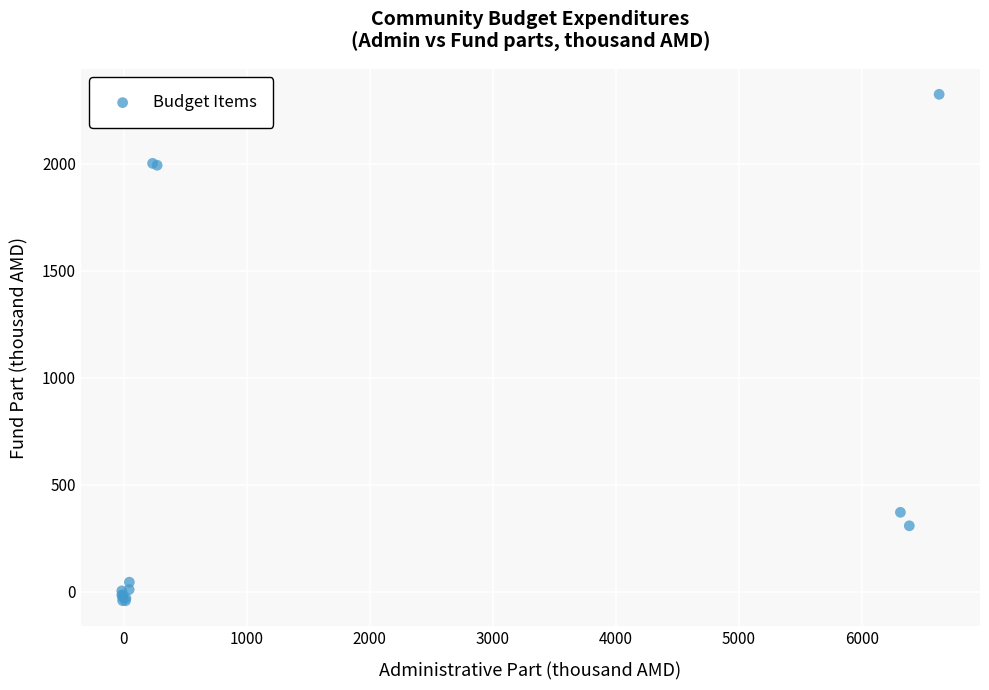

What Y value in the scatter plot is closest to 1141?

370.6